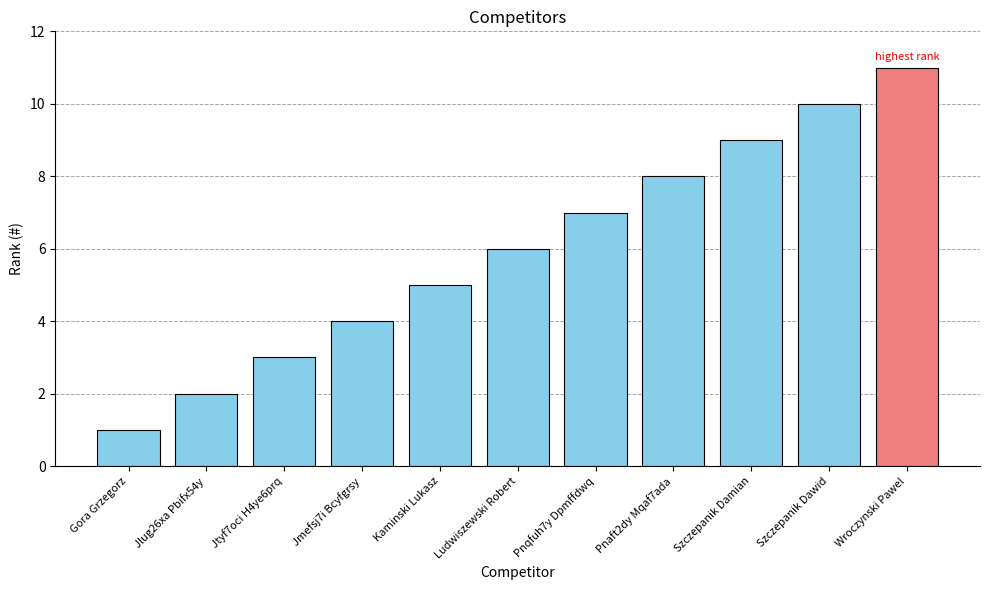

Rank the categories by value from lowest to highest.

Gora Grzegorz, Jlug26xa Pbifx54y, Jtyf7oci H4ye6prq, Jmefsj7i Bcyfgrsy, Kaminski Lukasz, Ludwiszewski Robert, Pnqfuh7y Dpmffdwq, Pnaft2dy Mqaf7ada, Szczepanik Damian, Szczepanik Dawid, Wroczynski Pawel